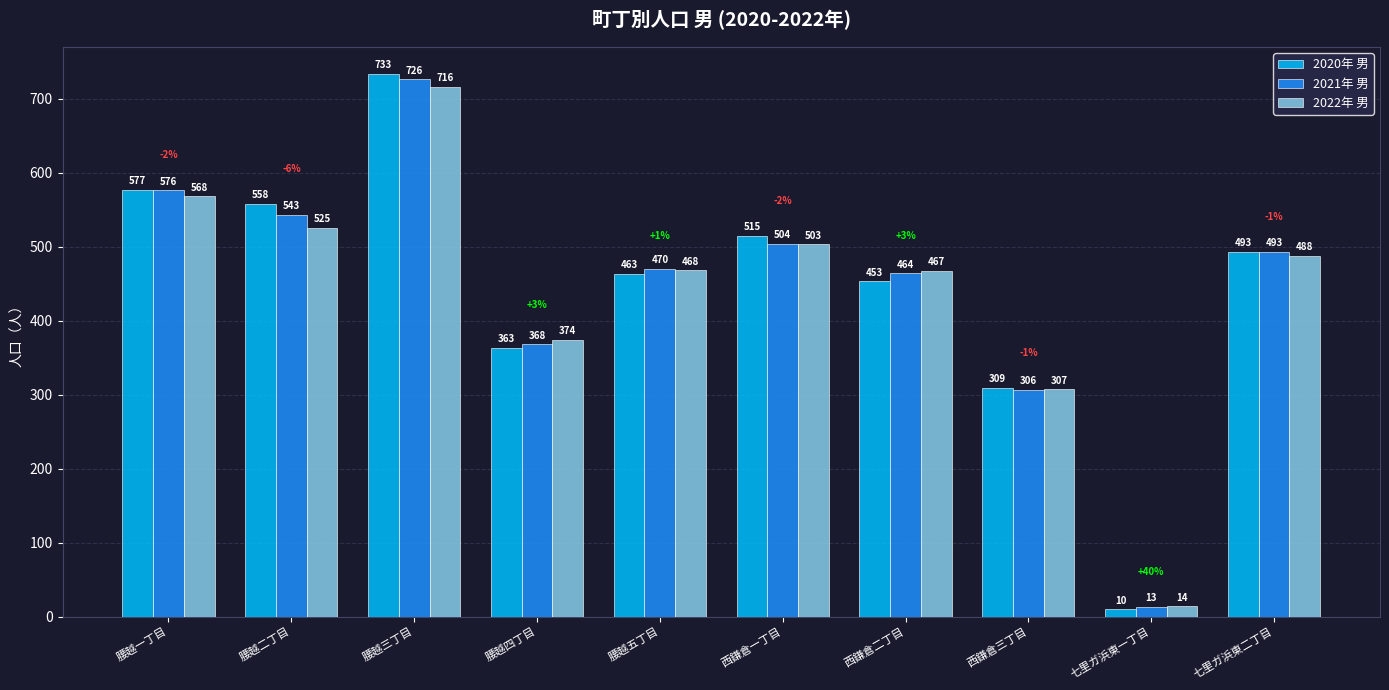

Which label corresponds to the largest value in the chart?

腰越三丁目